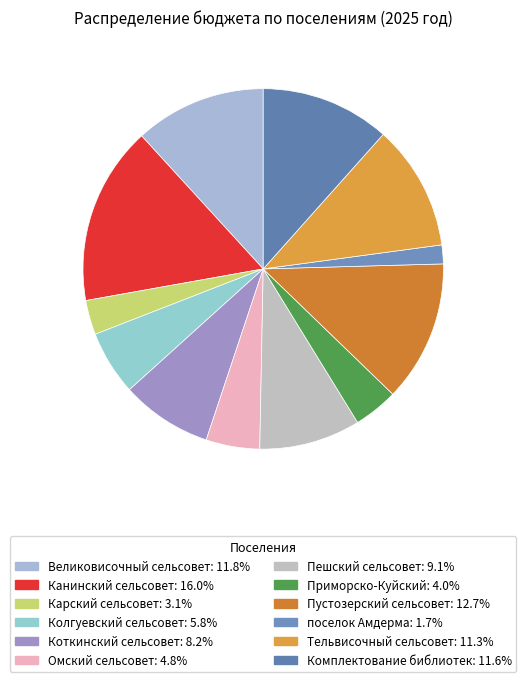

To the nearest percent, what is the difference between the поселок Амдерма and Великовисочный сельсовет slice percentages?

10%